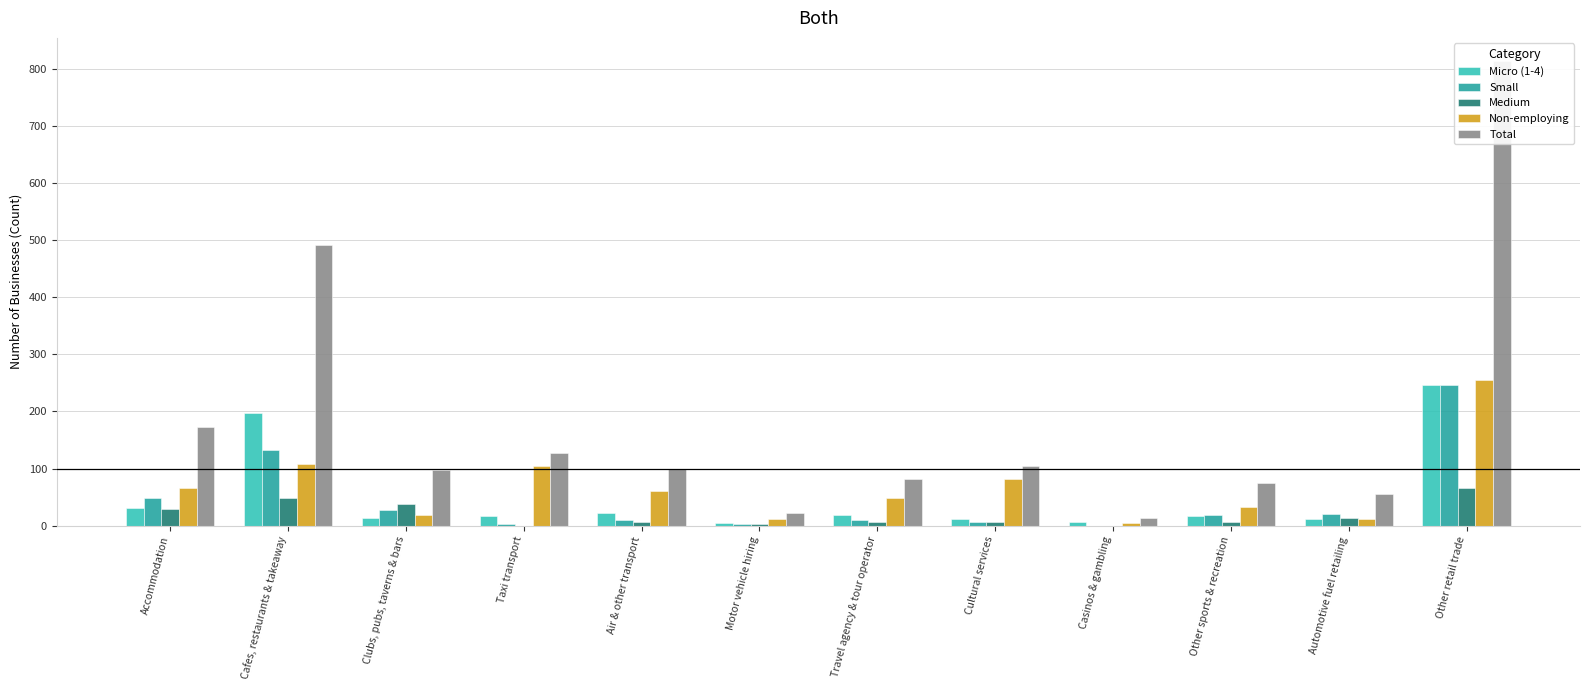

Reading right to left, transcribe all the data shown in this chart.

Micro (1-4): 247	11	17	6	11	19	5	22	16	14	198	30
Small: 246	20	18	0	6	9	3	10	3	28	133	49
Medium: 66	13	7	0	6	6	3	6	0	38	49	29
Non-employing: 255	11	33	5	82	48	11	61	105	18	108	65
Total: 814	55	75	14	105	82	22	99	127	98	491	173